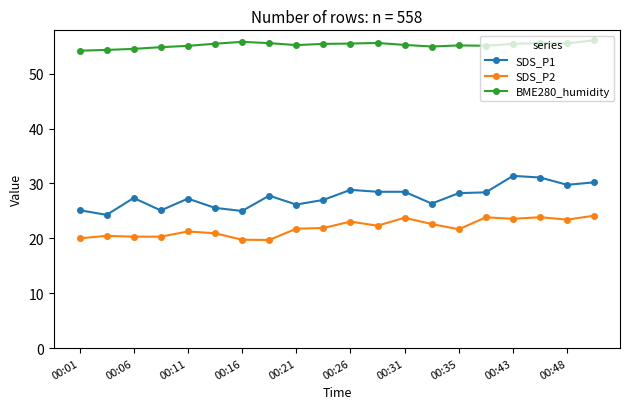

True or false: SDS_P1 has more than 1 points higher than both neighbors.

True